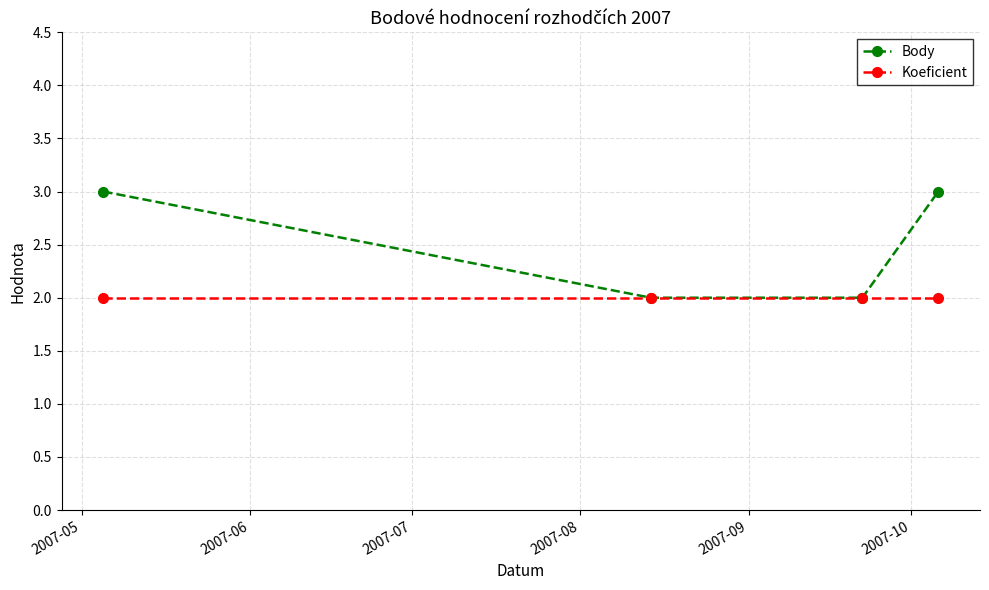

What is the highest value of the Body series?

3